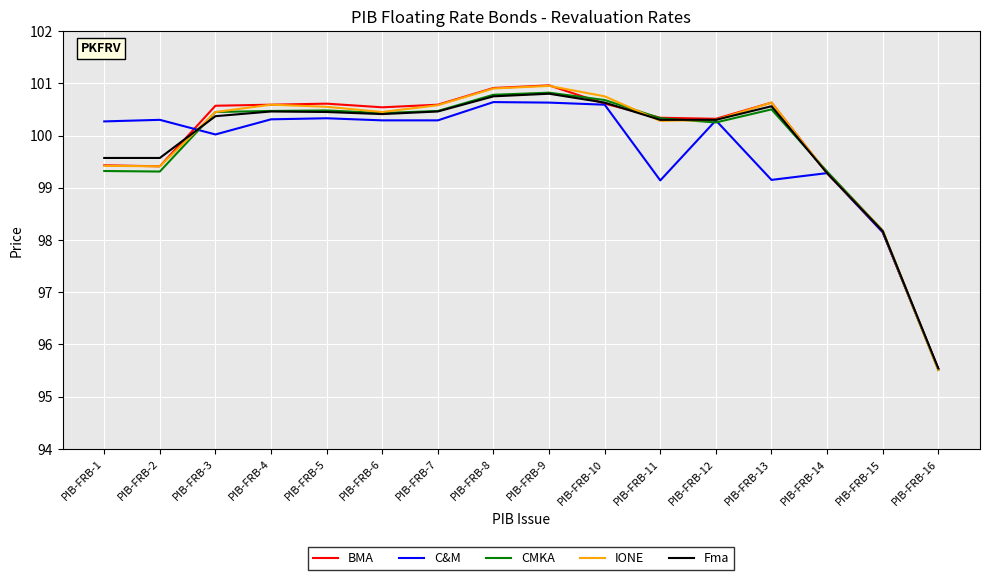

What is the total value across all series at PIB-FRB-2?

498.0